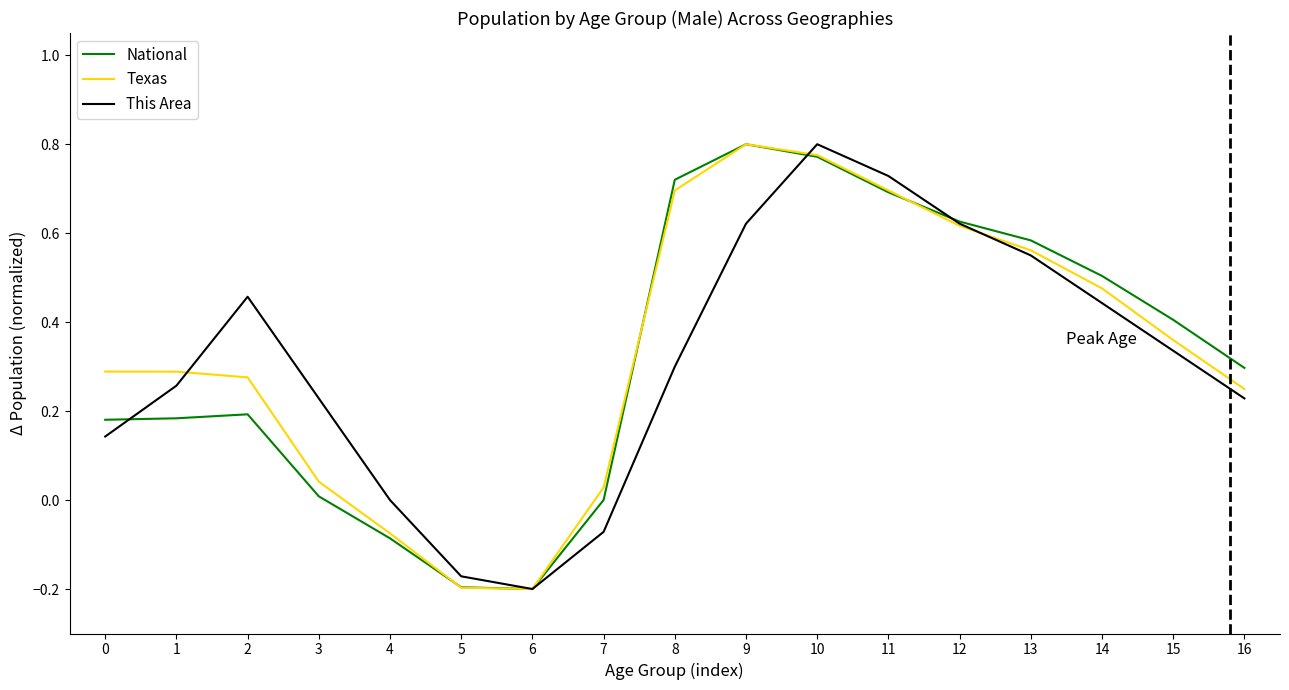

Is it true that Texas equals 0.3 at 1?

True